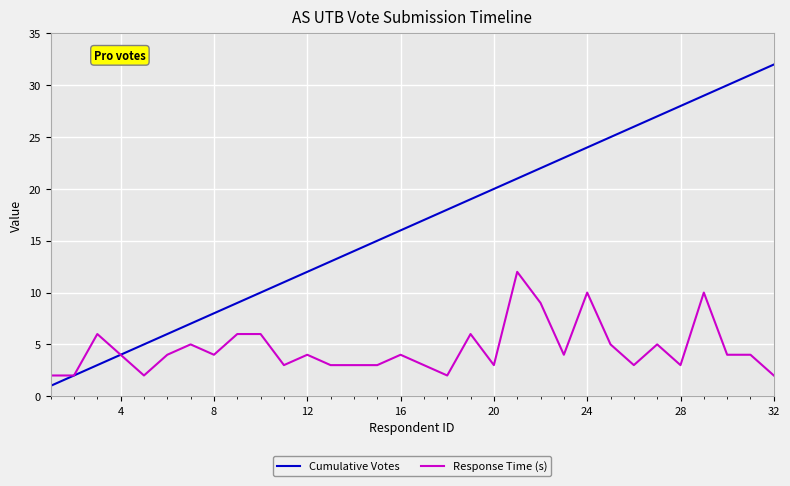

Which series has the largest total across all categories?

Cumulative Votes